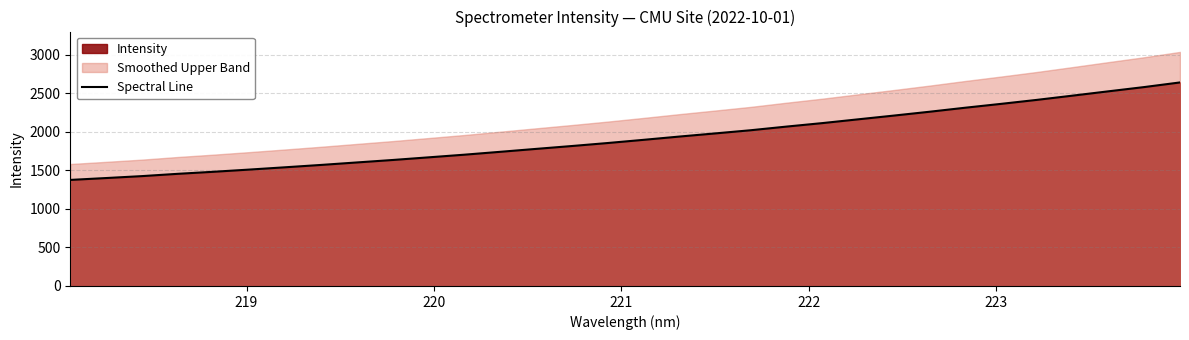

What is the lowest value of the Spectral Line series?

1376.6